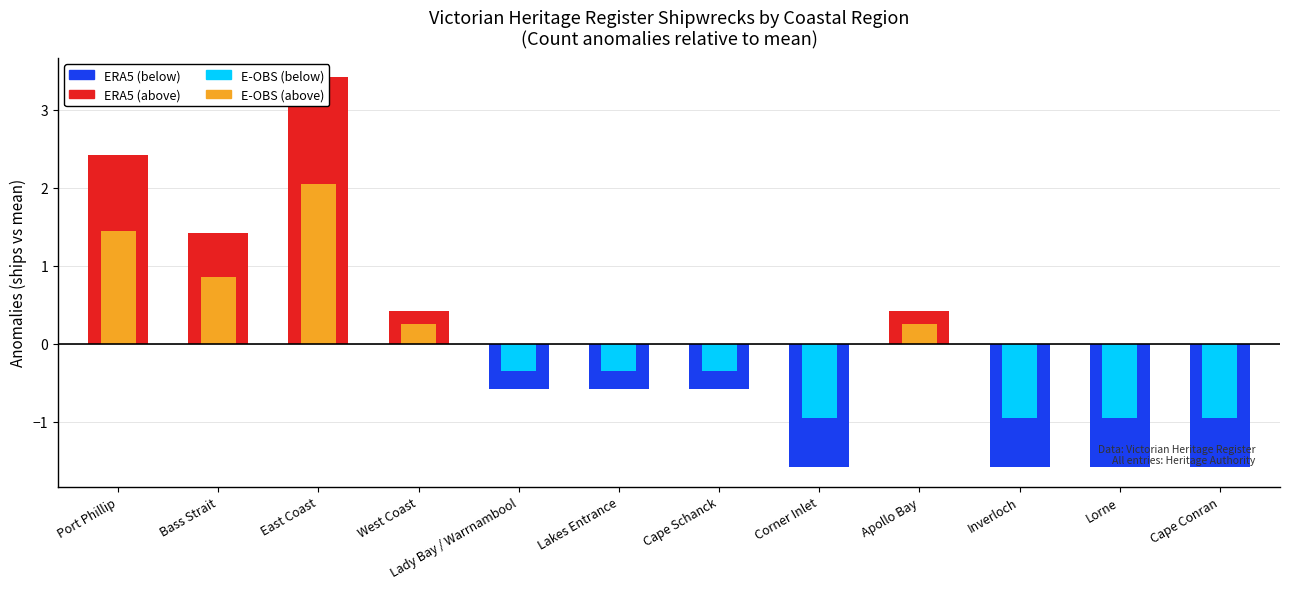

What is the approximate value of Below mean (ERA5 style) at Lorne?

-1.6